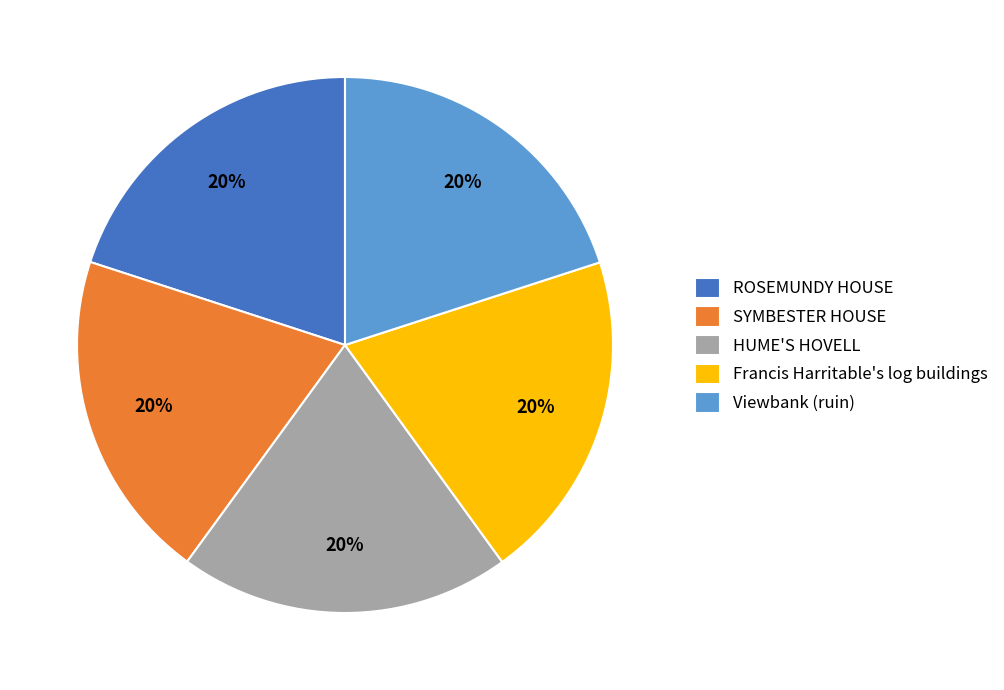

Combined, do Francis Harritable's log buildings and SYMBESTER HOUSE account for over 50%?

No